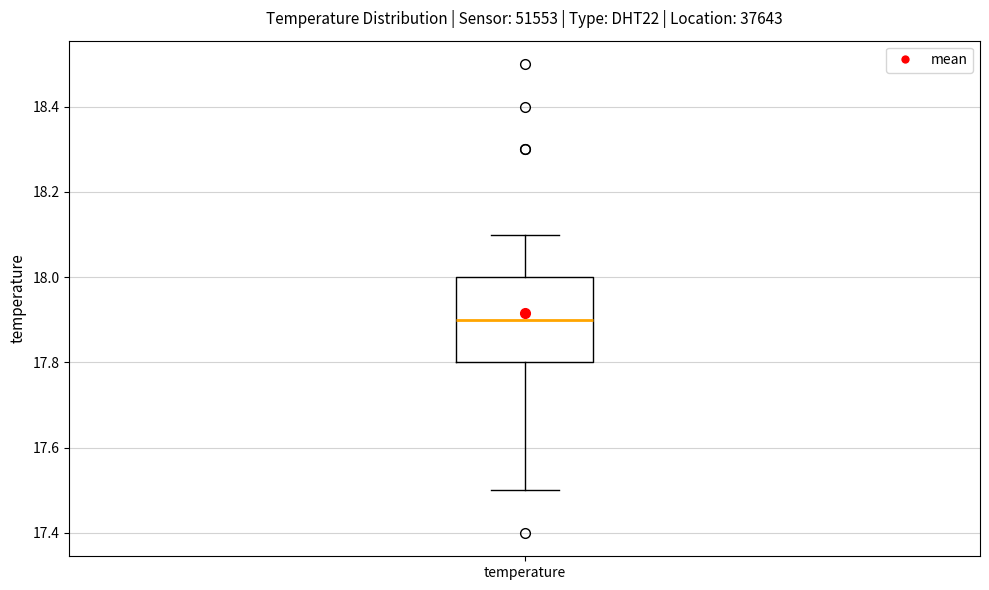

Where does the upper whisker of the box for temperature end on the y-axis? The values are not printed on the chart, so give them approximately, as read against the axis.

18.1